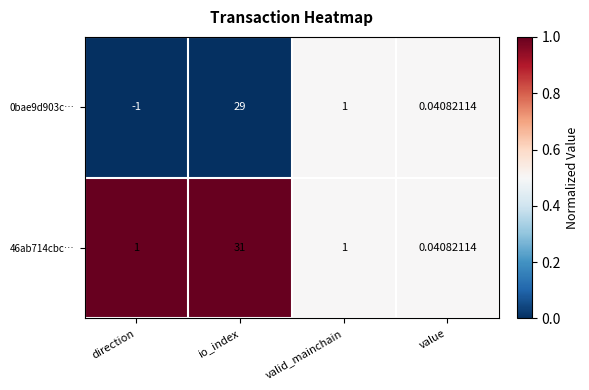

Rank the categories by 0bae9d903c… value from highest to lowest.

io_index, valid_mainchain, value, direction